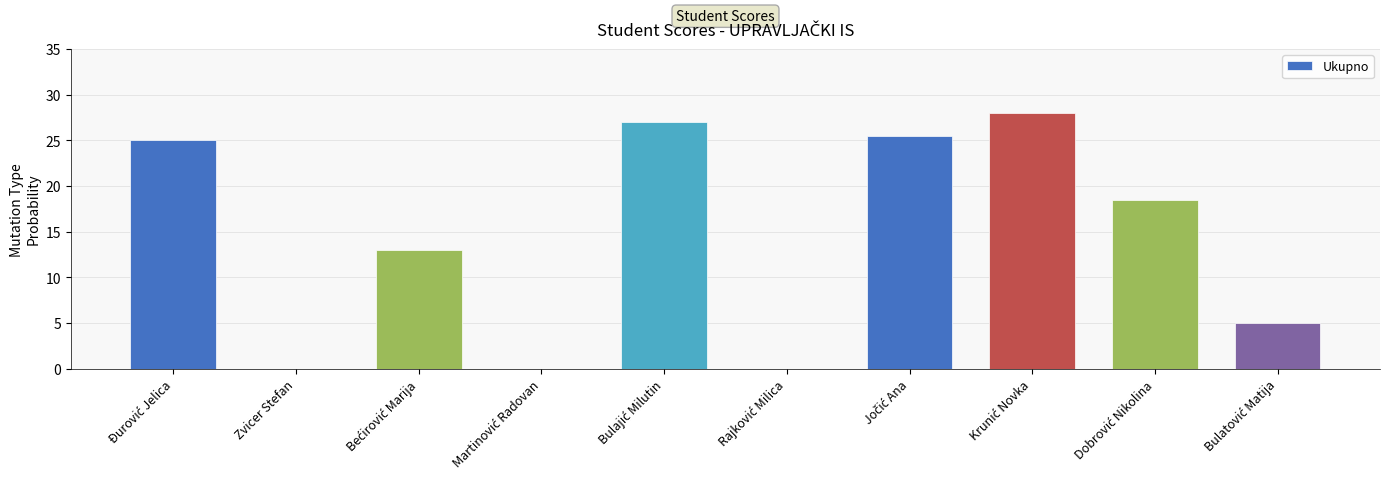

What is the greatest value displayed?

28.0